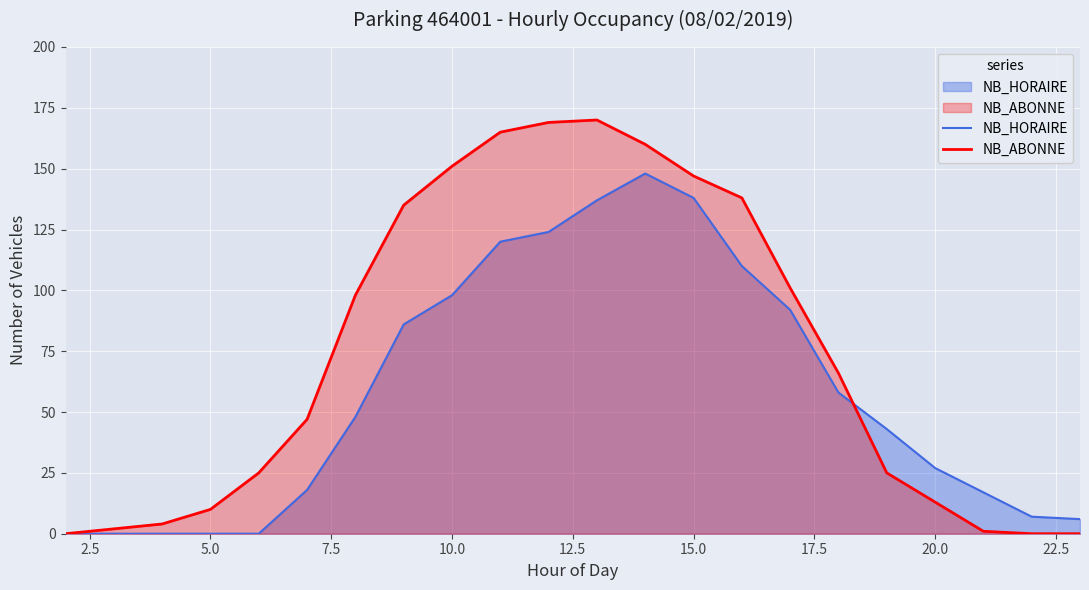

True or false: NB_HORAIRE has more than 1 interior local peaks.

False